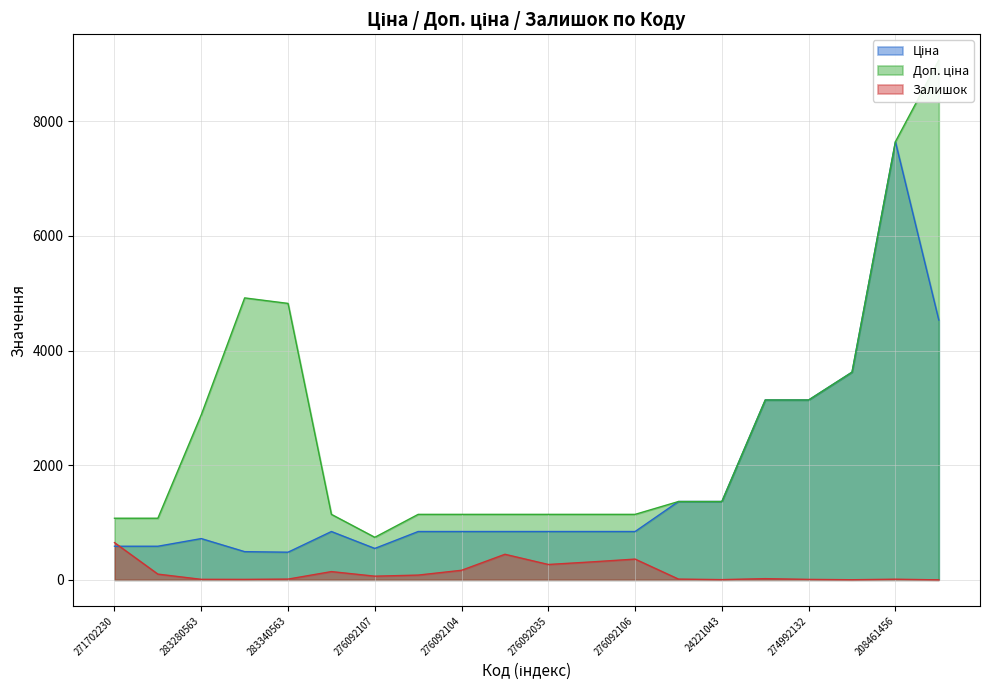

Is it true that Ціна equals 253.3 at 276092107?

False